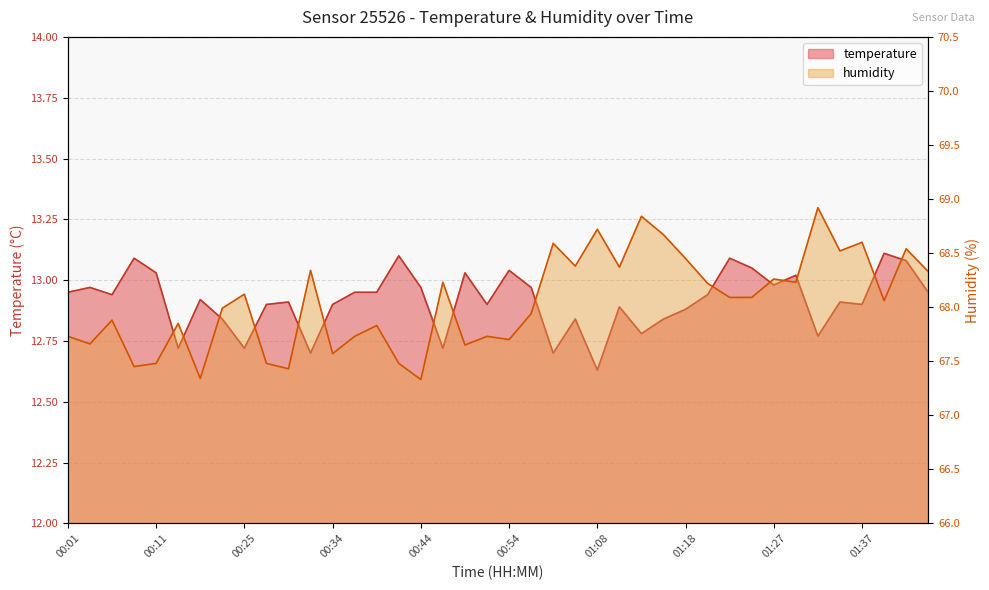

List the series in order of their overall mean, lowest first.

temperature, humidity